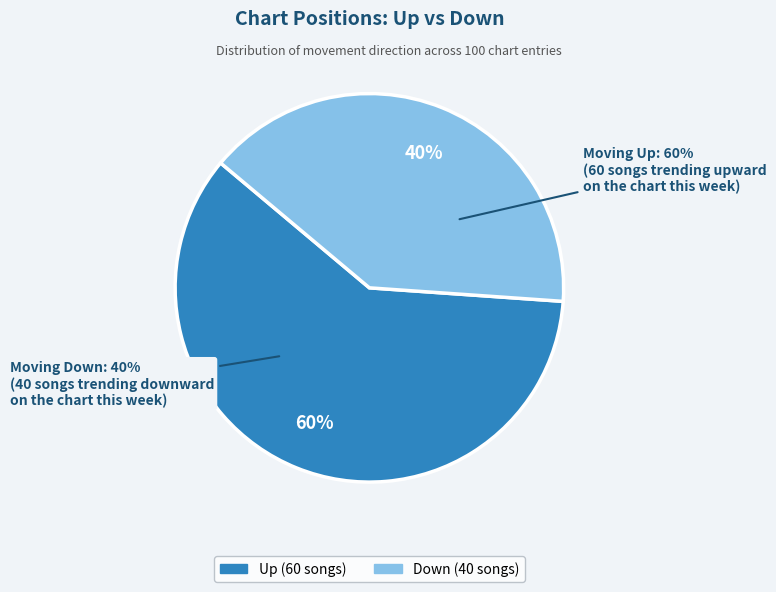

Which slice is the largest?

up